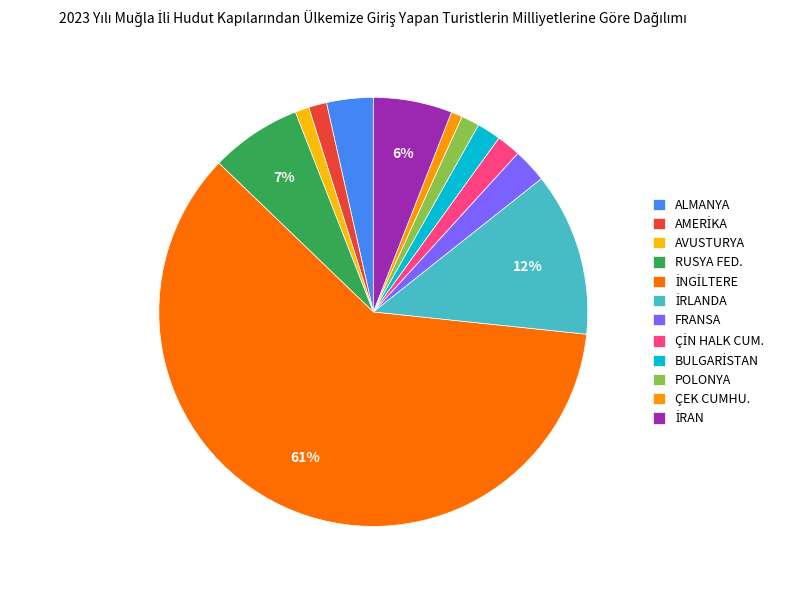

To the nearest percent, what is the difference between the largest and smallest slice percentages?

60%